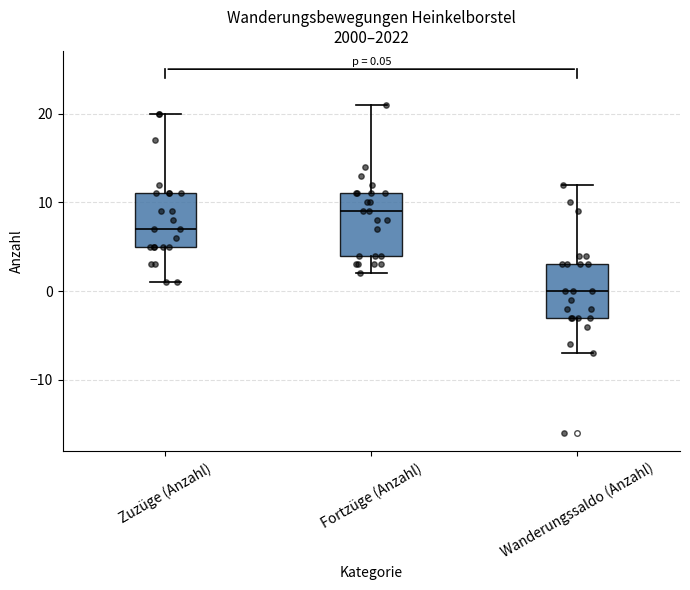

Which box's median line is the highest?

Fortzüge (Anzahl)